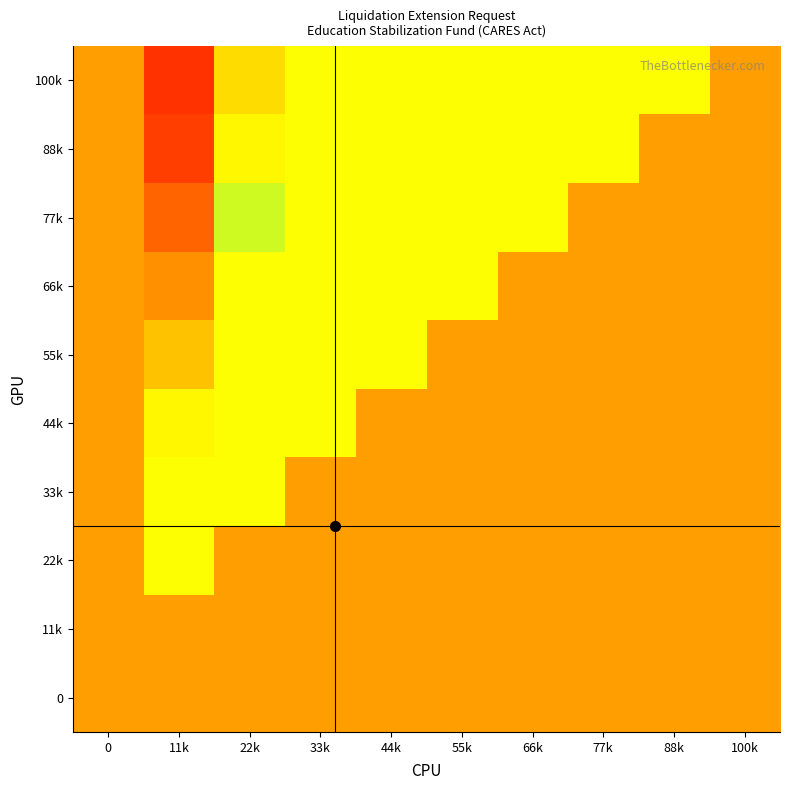

What is the total value across all series at 44k?

375.0